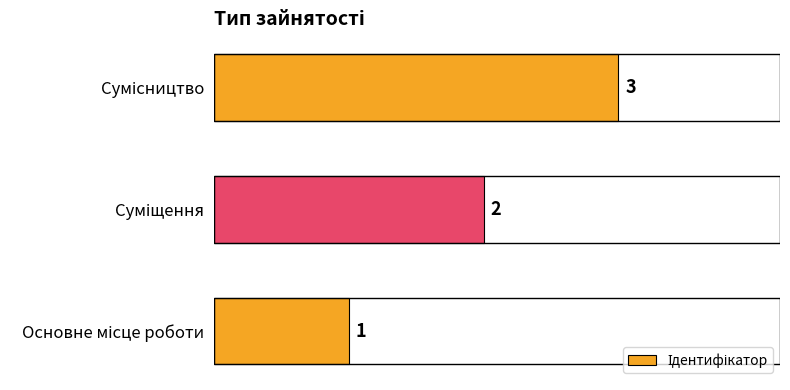

Count the values in the range 1 to 3.

3